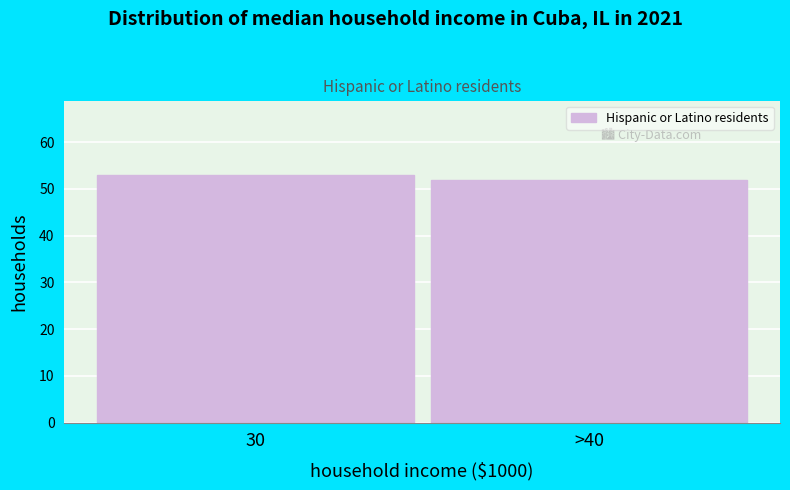

Reading left to right, extract all data points from this chart.

30=53	>40=52